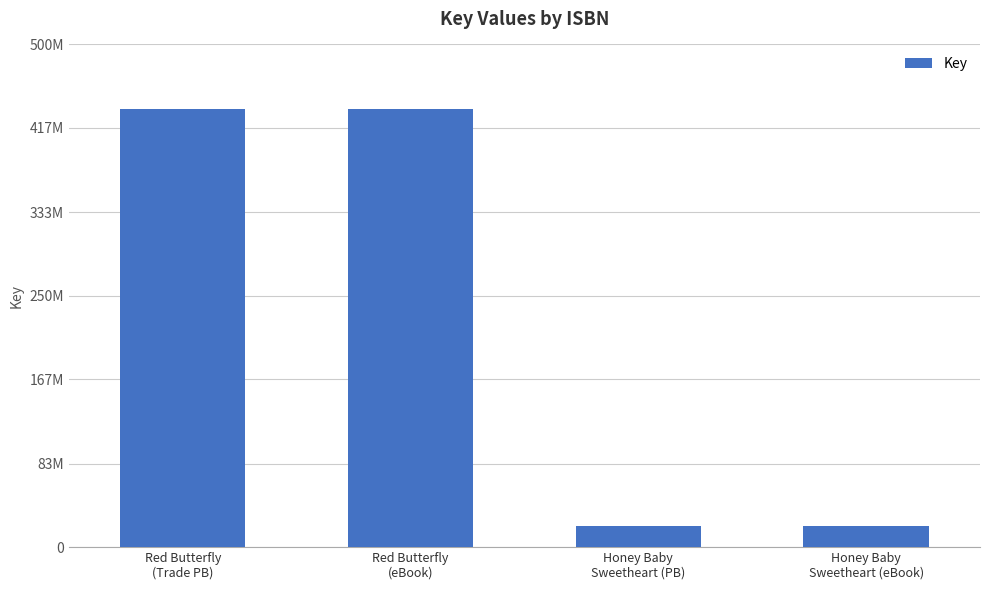

Are the bars horizontal?

No